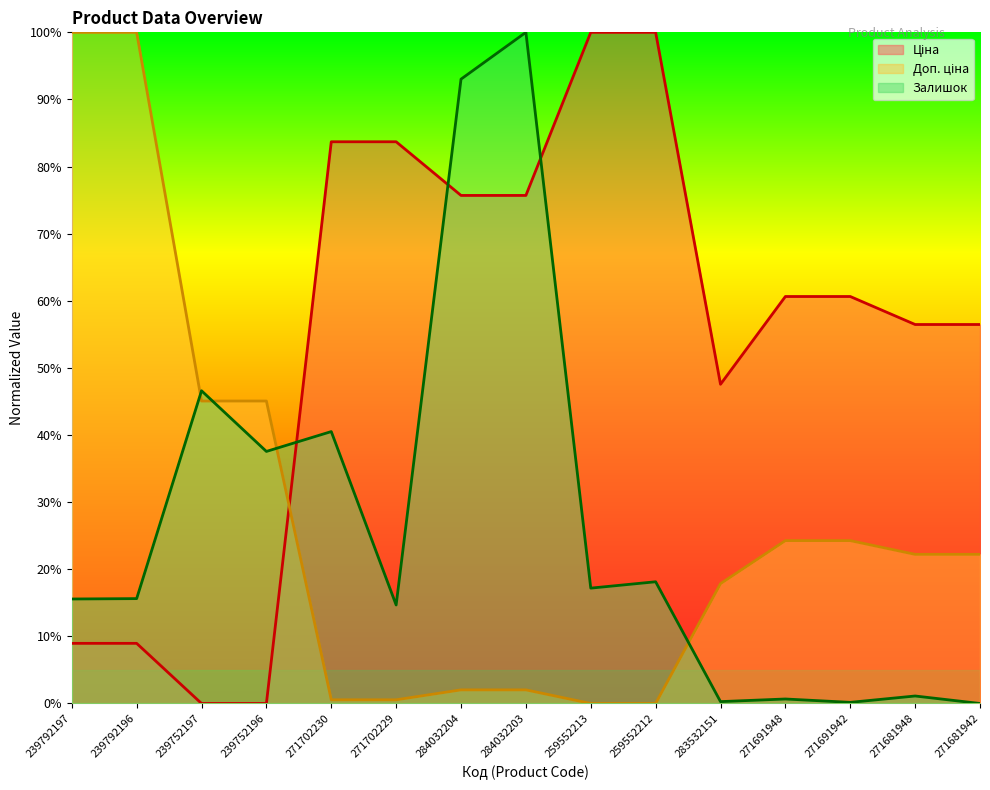

At which category is the sum across all series the highest?

284032203